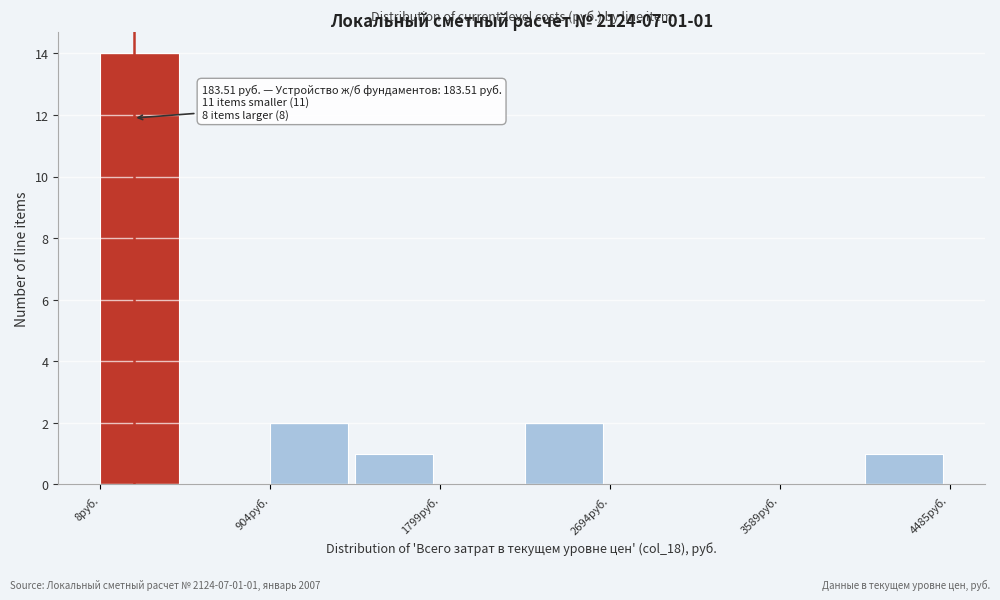

Which range on the x-axis has the tallest bar?

0 to 500